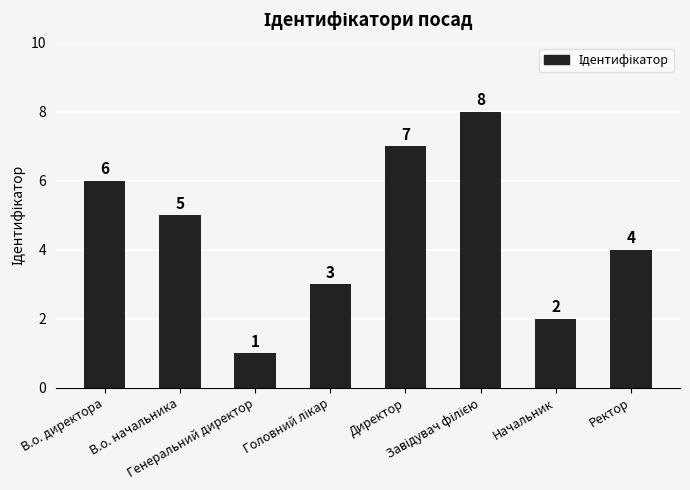

Count the values in the range 3 to 7.

5